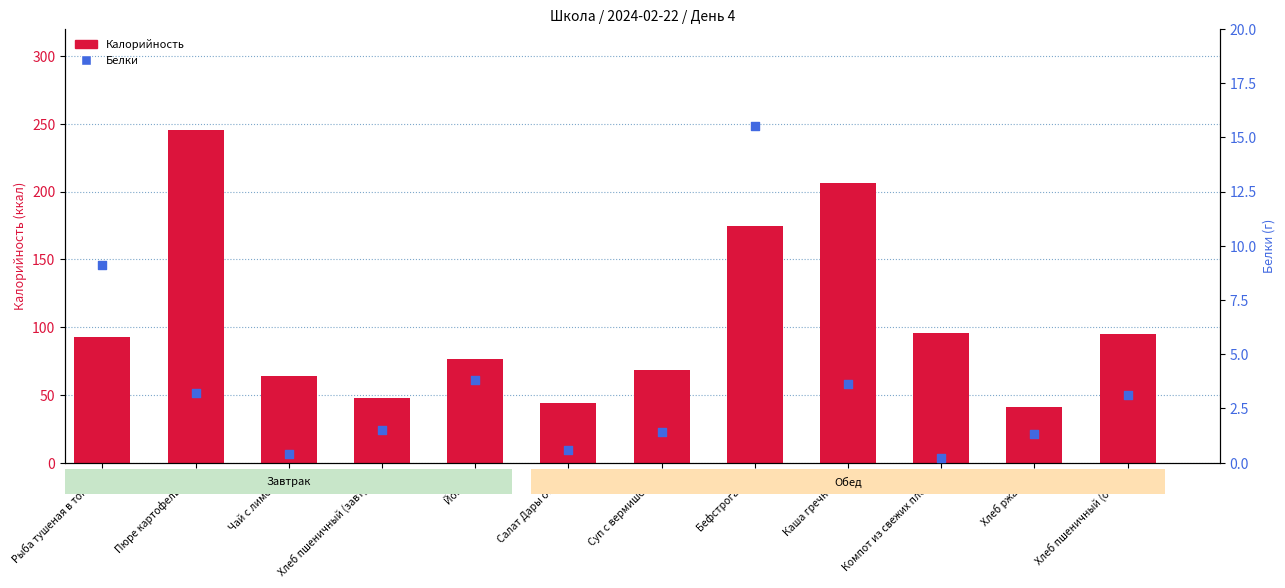

Which series has the largest total across all categories?

Калорийность